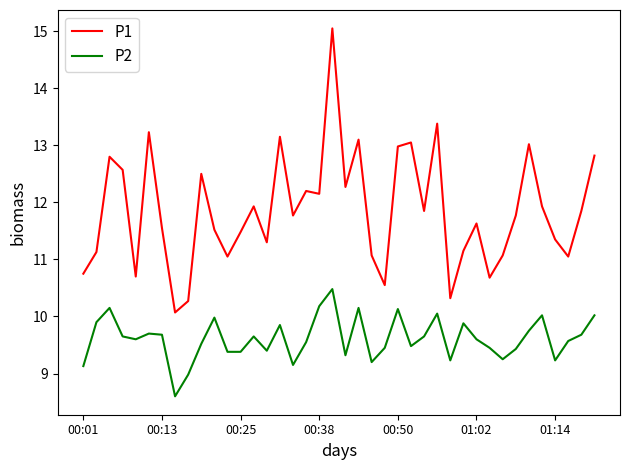

Which series has the largest range (max minus min)?

P1